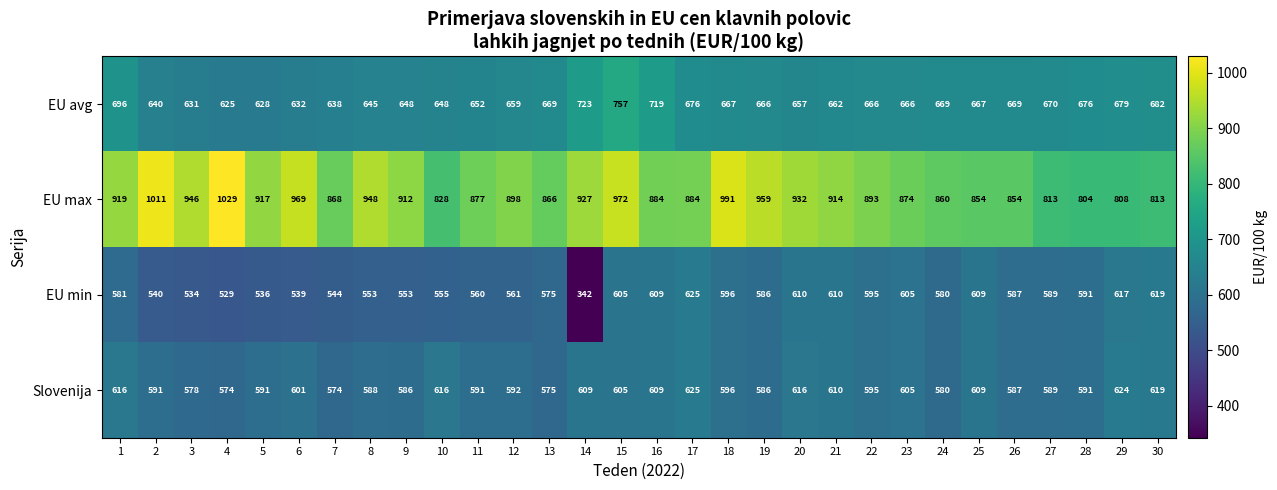

What is the total value across all series at 4?

2757